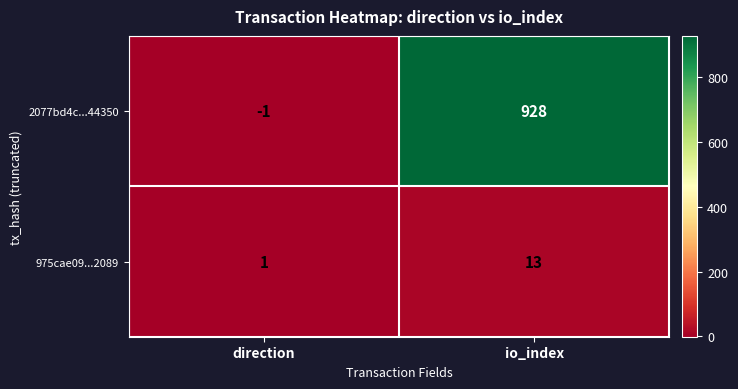

How many data points does each series have?

2